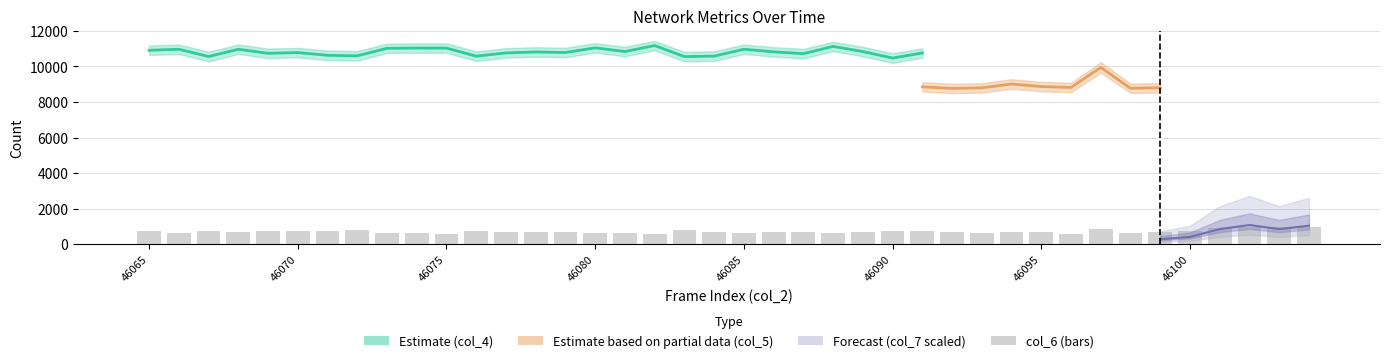

What is the spread (max minus min) of values at 46086?

10787